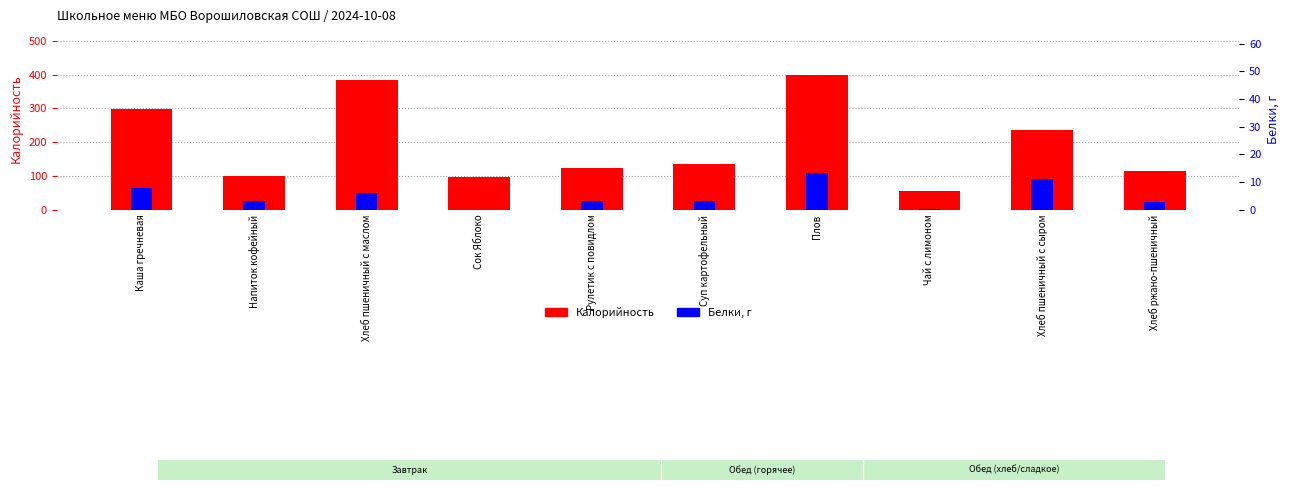

Does the chart contain stacked bars?

No